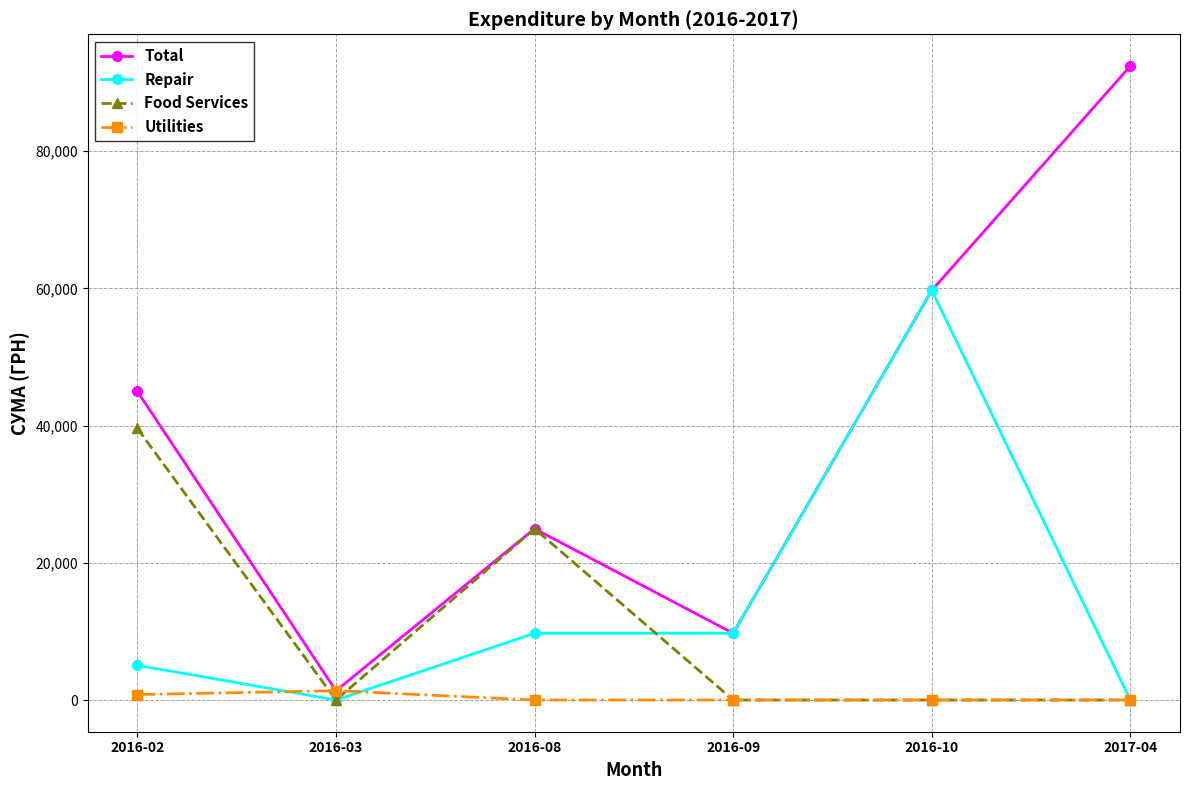

List the series in order of their peak value, lowest first.

Utilities, Food Services, Repair, Total